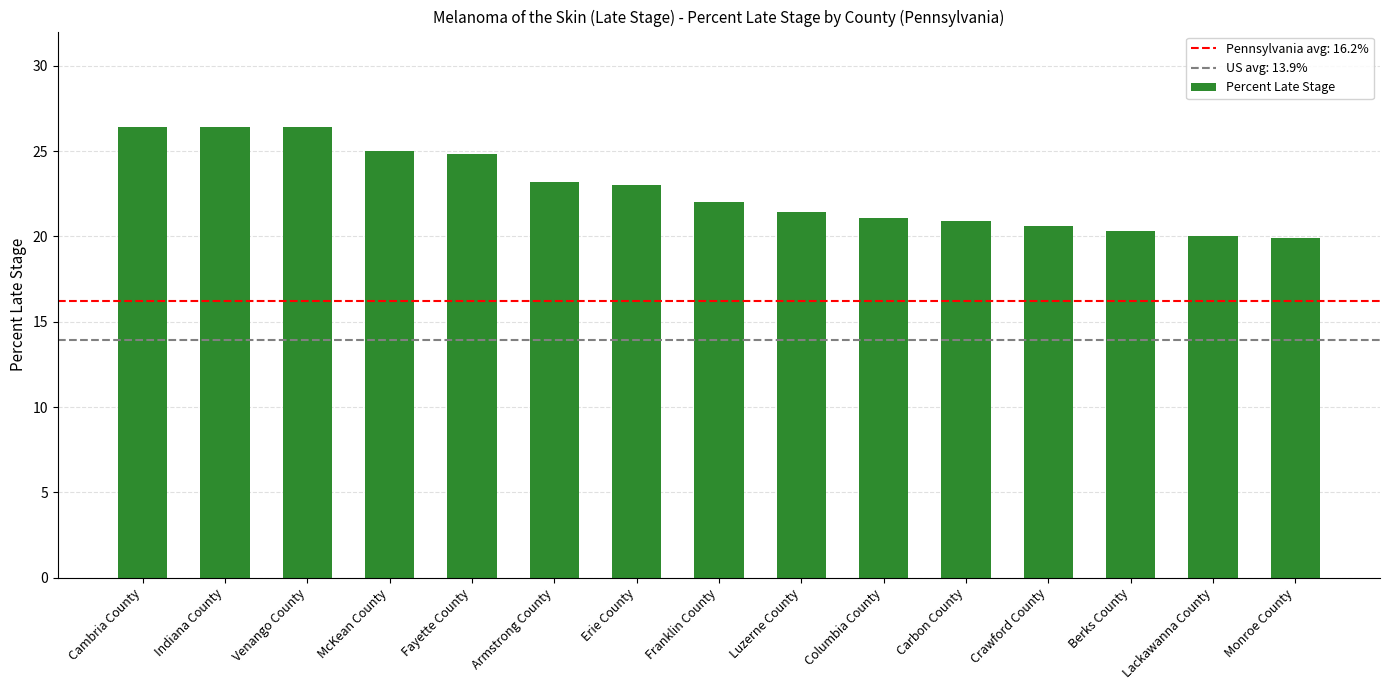

The value at Fayette County is 5.4. True or false?

False